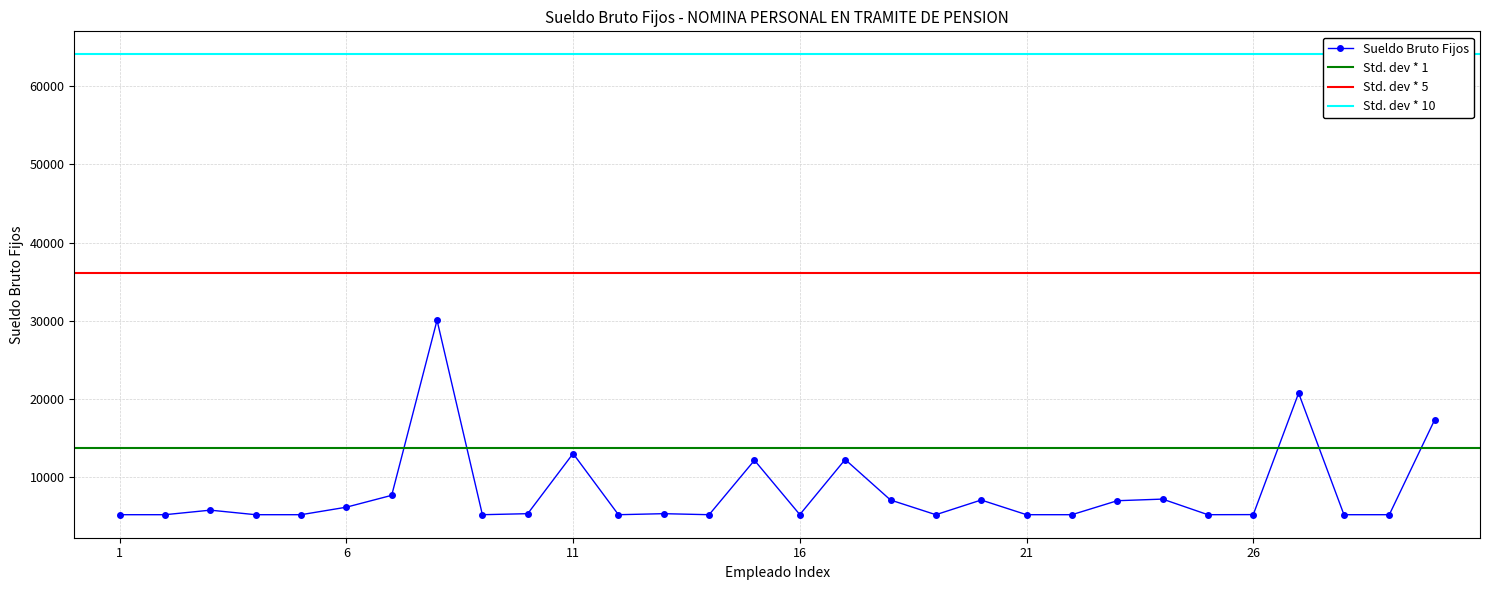

True or false: Sueldo Bruto Fijos has more than 1 interior local peaks.

True